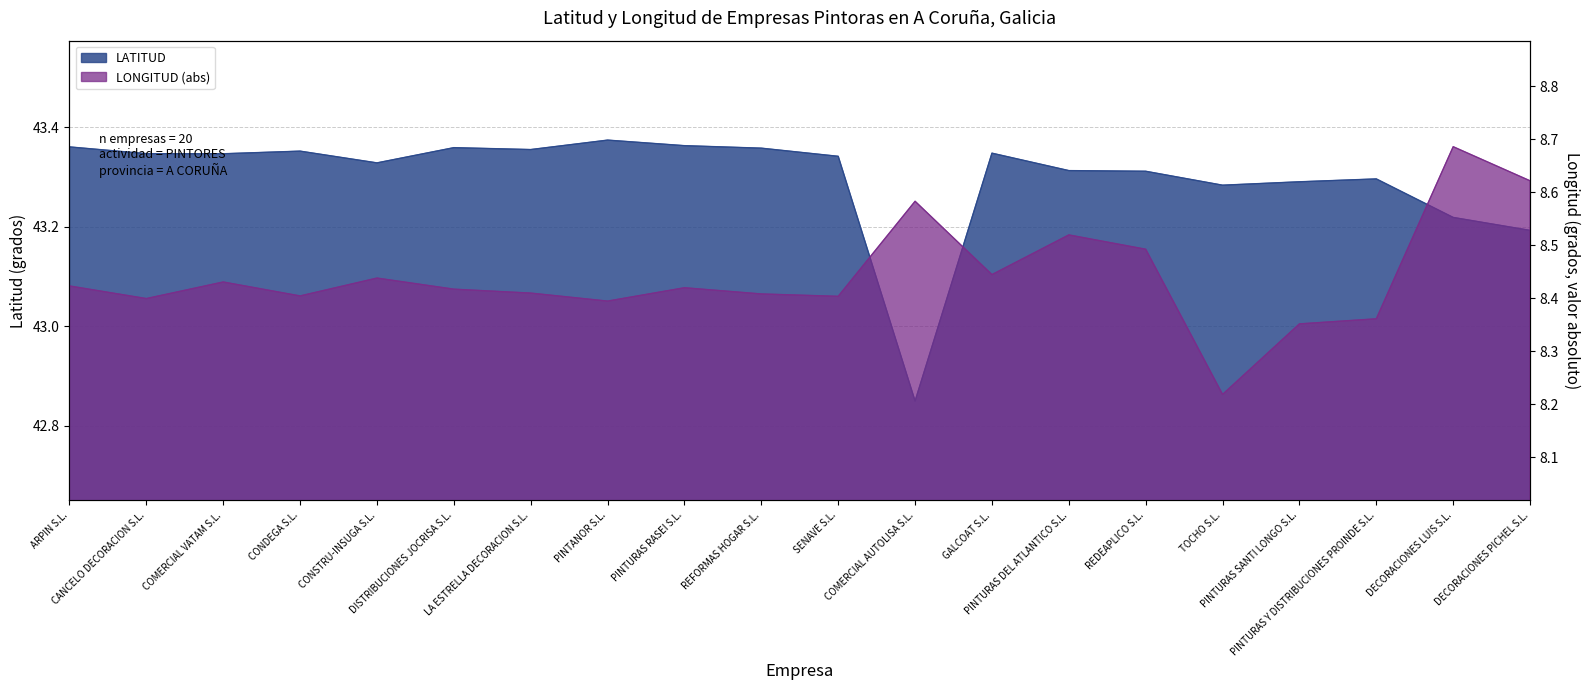

How many interior local peaks does the LATITUD series have?

5